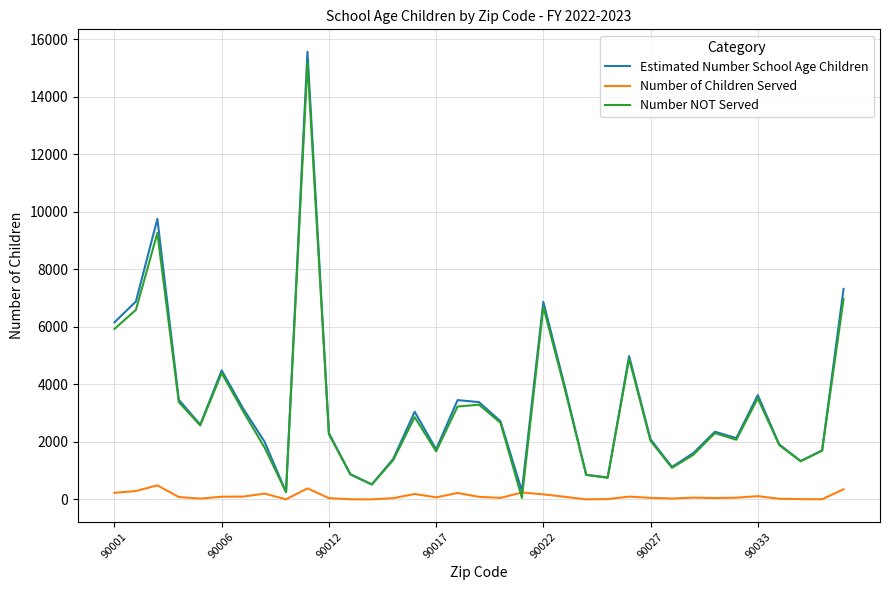

Which series has the widest spread of values?

Estimated Number School Age Children